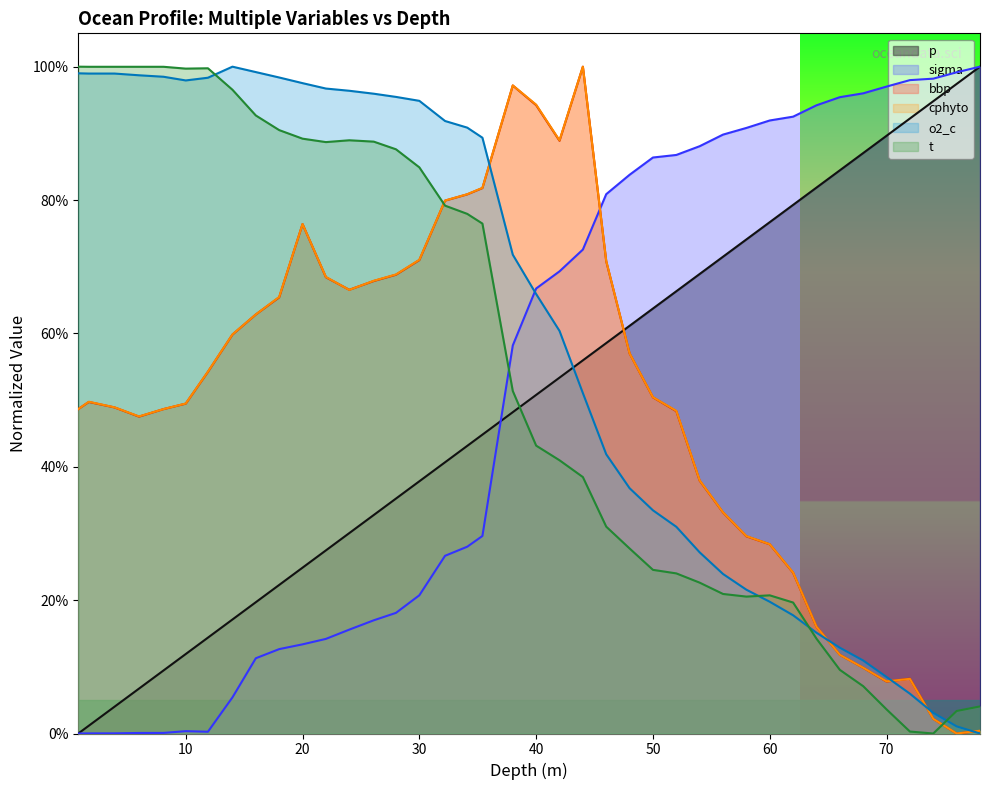

True or false: p and o2_c intersect in this chart.

True